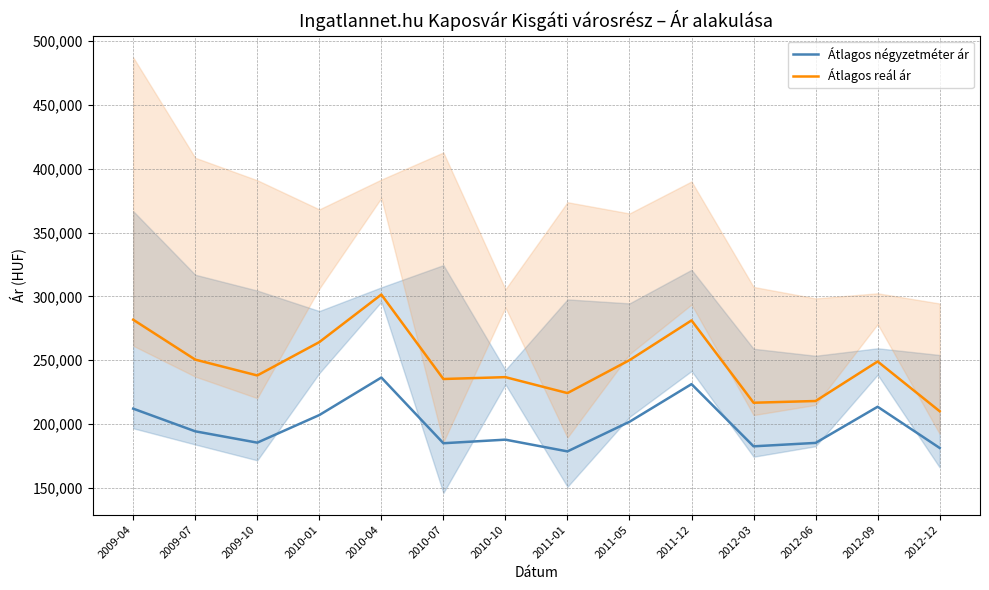

Which series has the largest total across all categories?

Átlagos reál ár